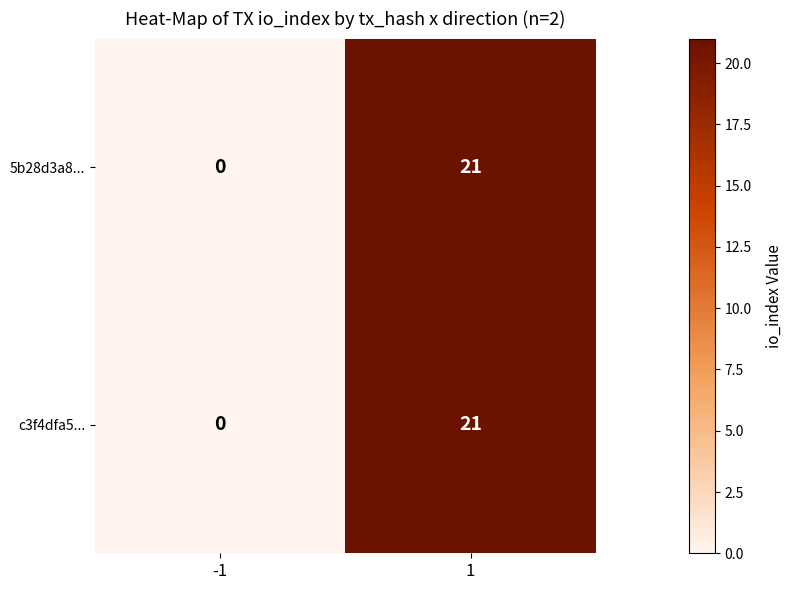

What is the difference between the maximum and minimum values in the 5b28d3a8... series?

21